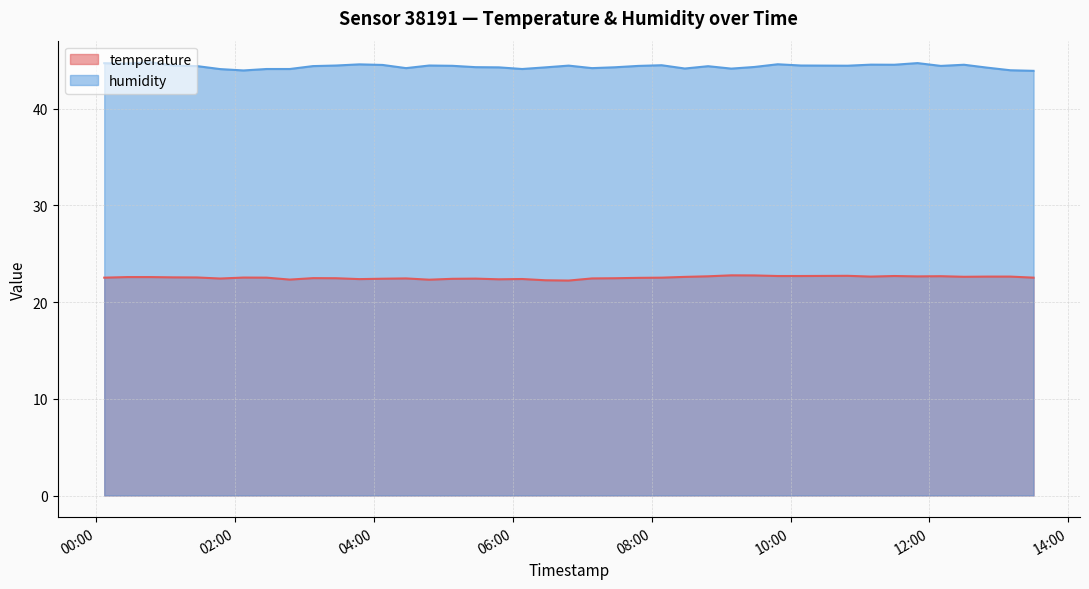

Rank the series by their average value, from highest to lowest.

humidity, temperature